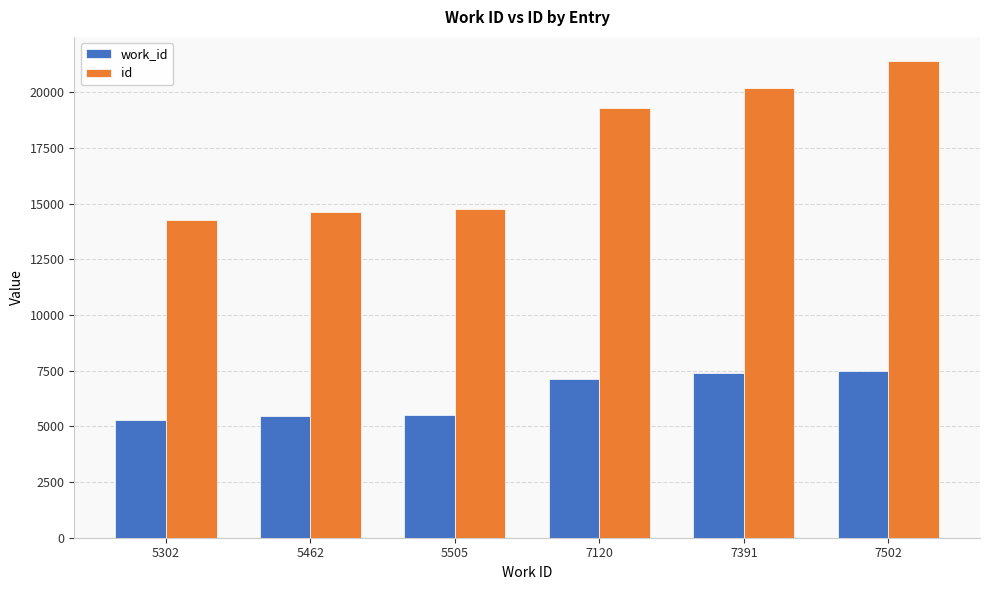

What is the difference between the id values at 7120 and 5302?

5040